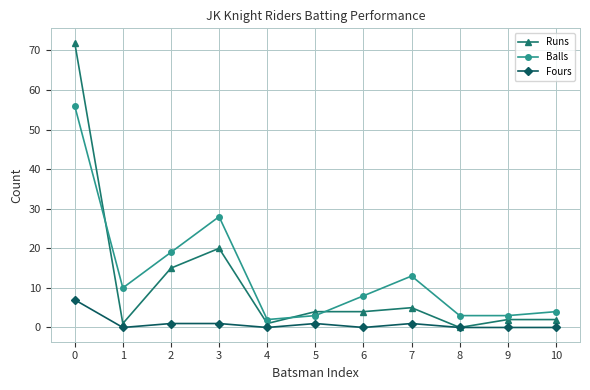

Which series has the largest range (max minus min)?

Runs